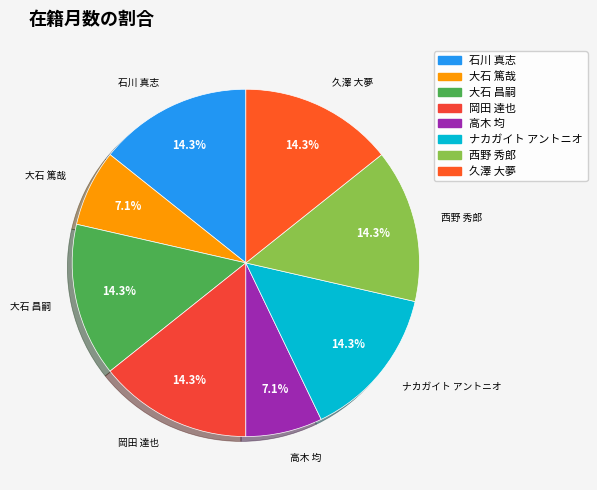

Count the number of slices in the pie.

8